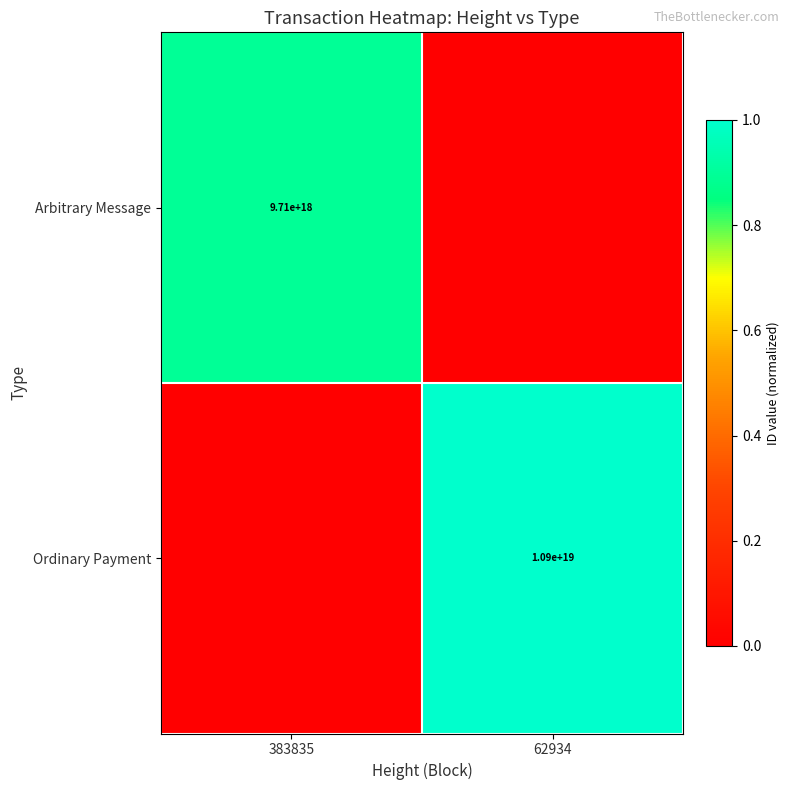

The Ordinary Payment series shows 17684460610823749632 at 62934. True or false?

False